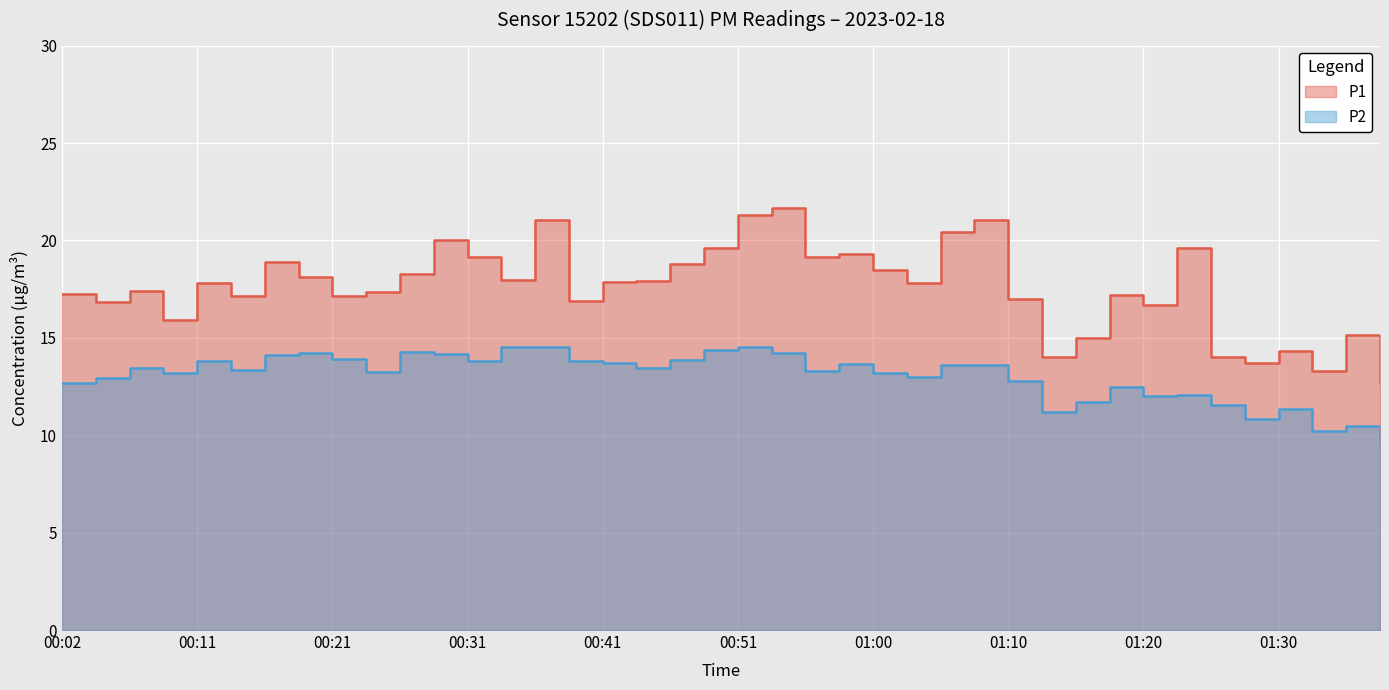

True or false: P2 has a value of 7.0 at 01:13.

False